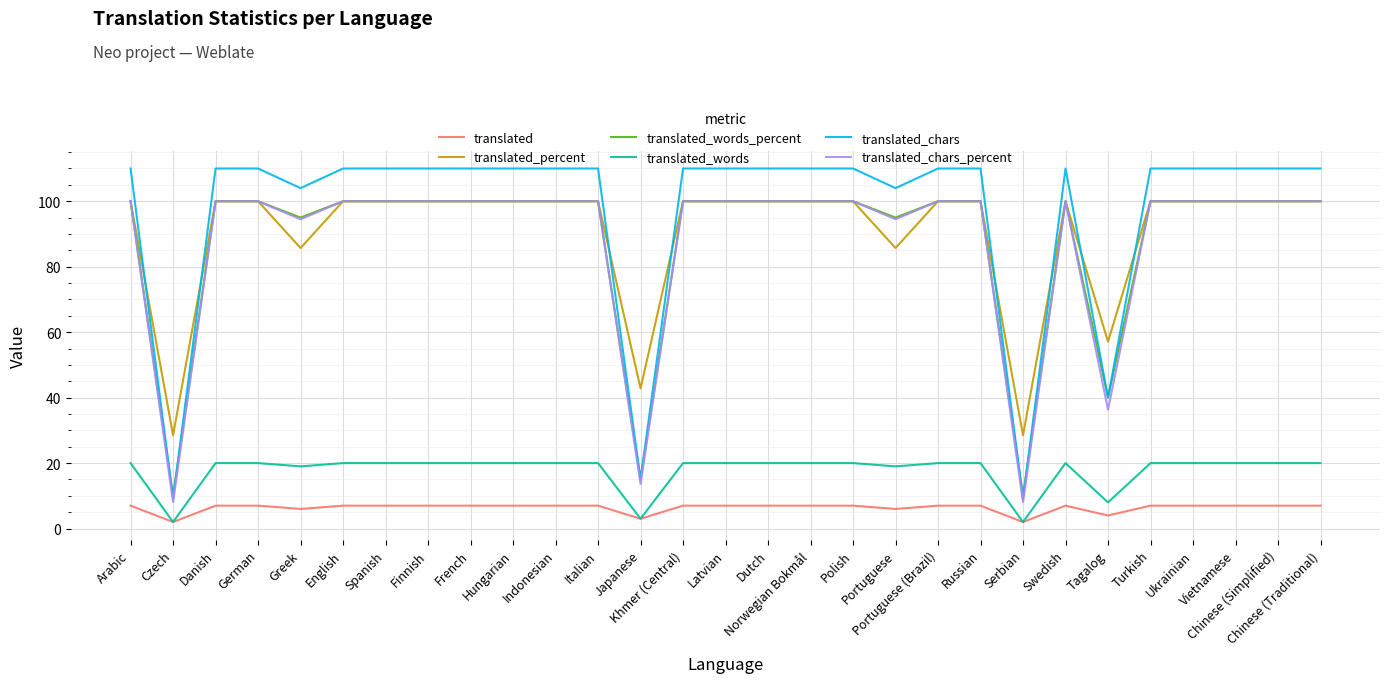

Between Greek and Norwegian Bokmål, which series saw the biggest shift?

translated_percent